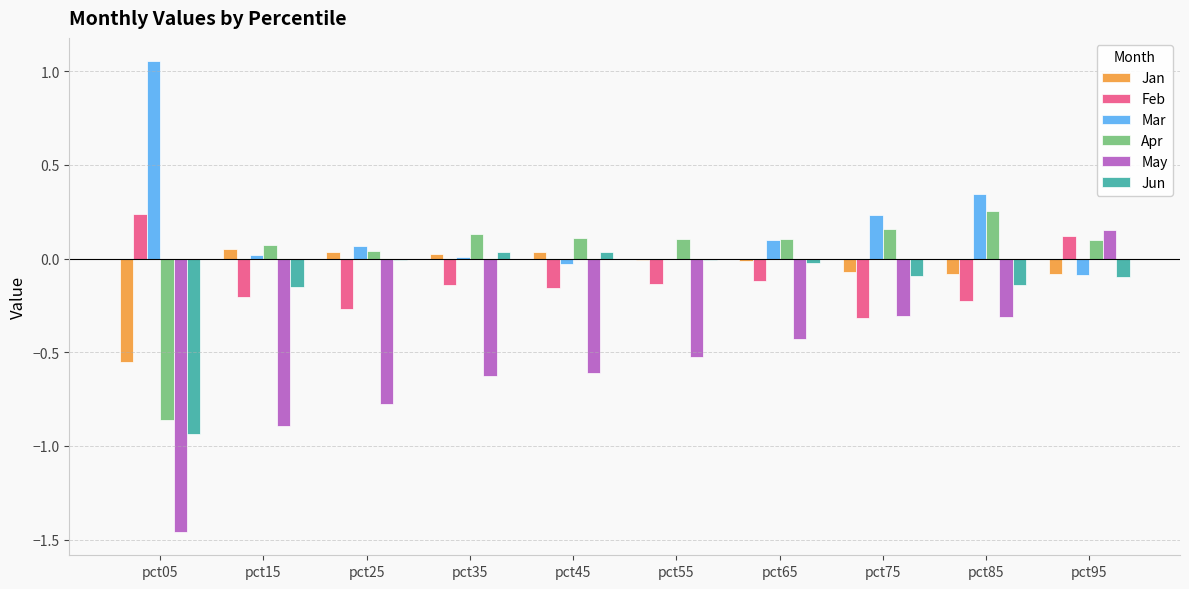

Count the Feb values in the range 0 to 1.

2